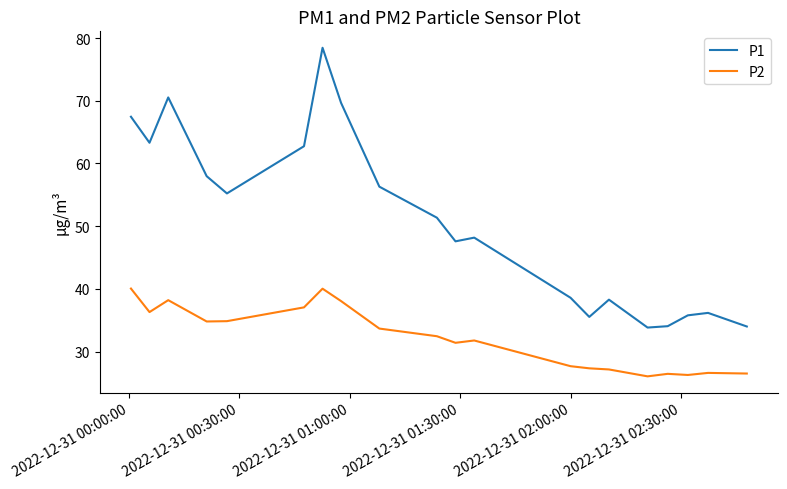

What is the minimum value for P2?

26.1